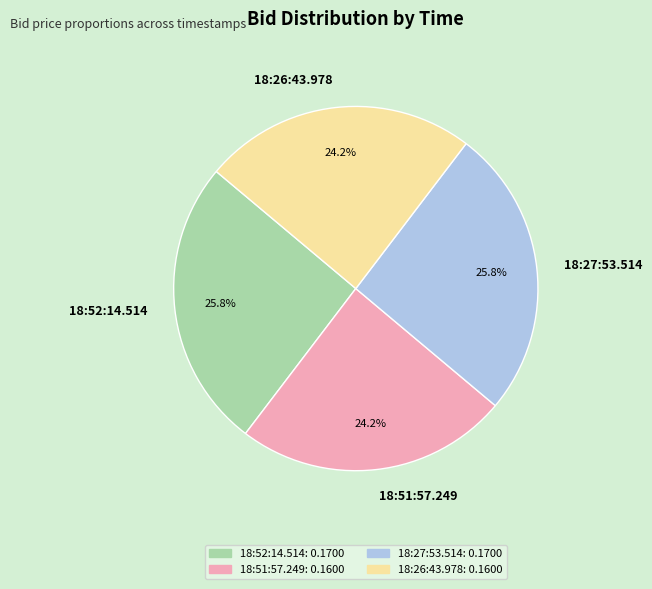

Count the number of slices in the pie.

4